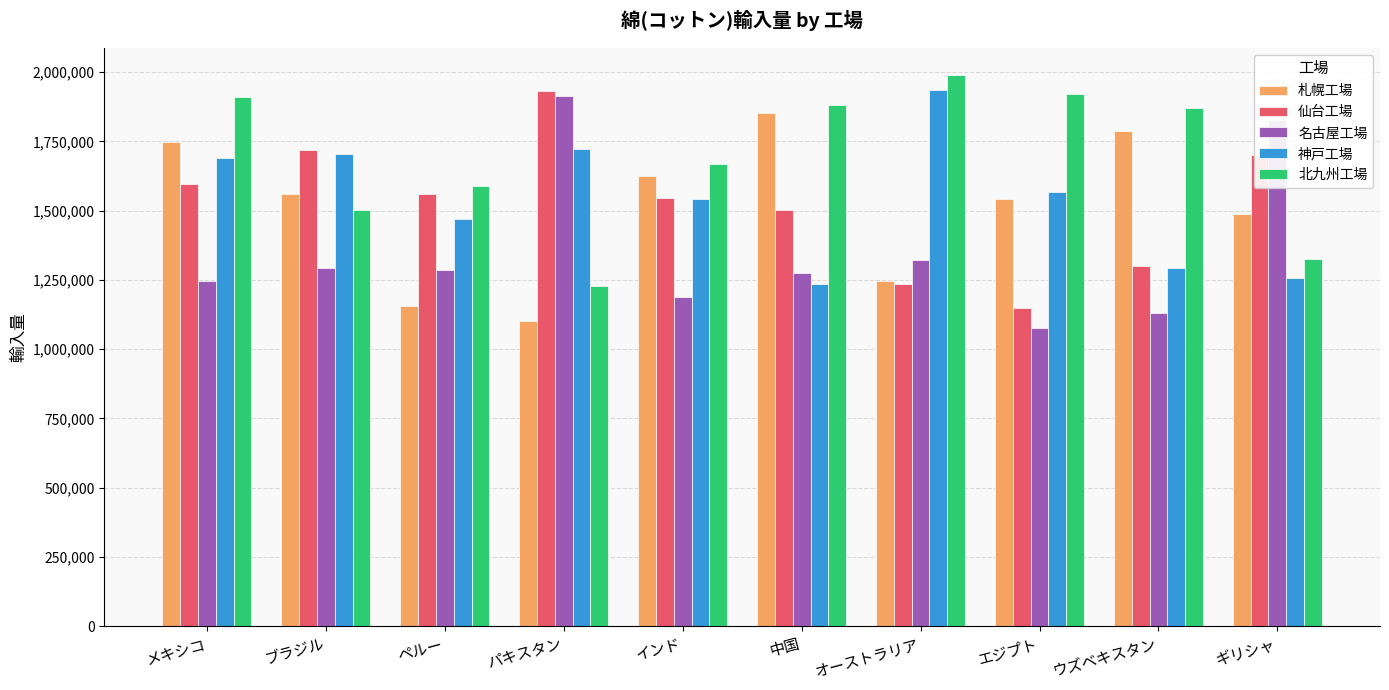

What is the minimum value for 名古屋工場?

1076572